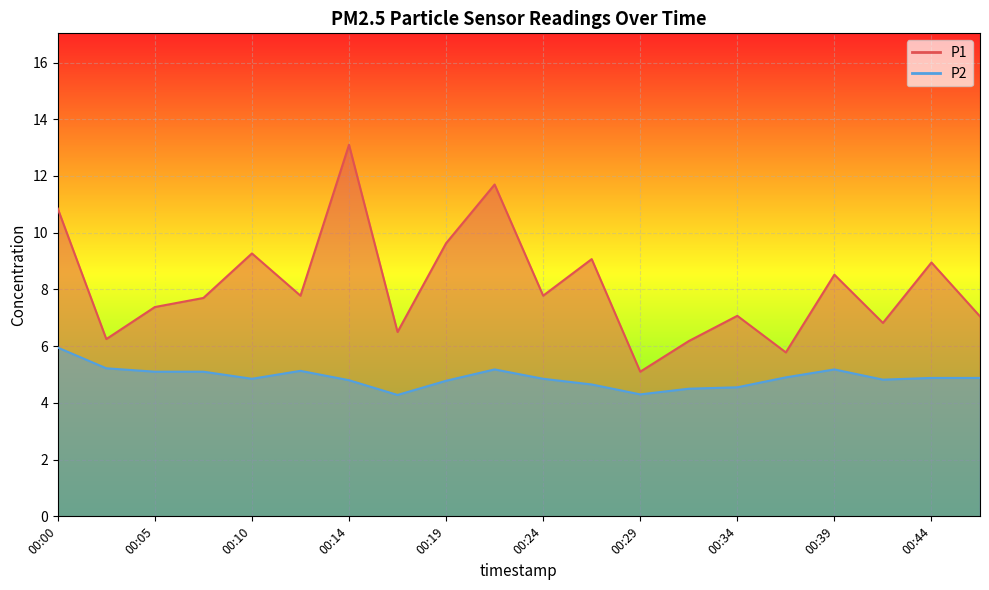

How many interior local peaks does the P2 series have?

3